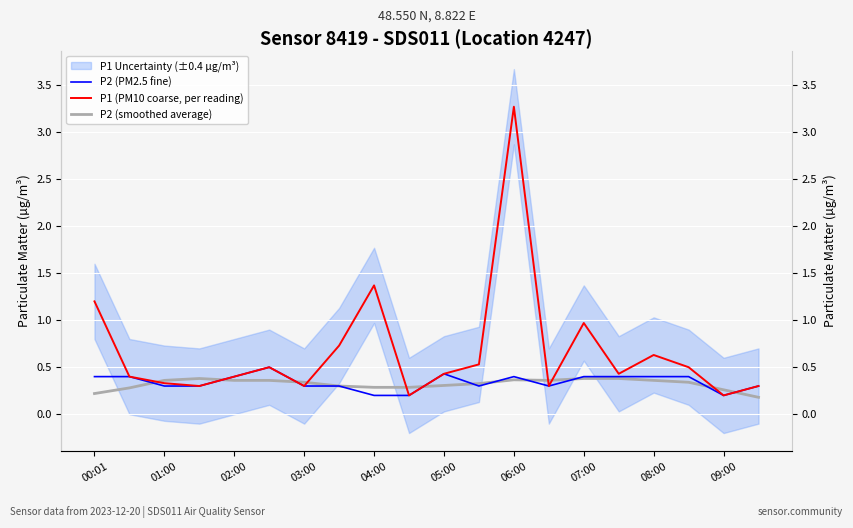

Which series has the widest spread of values?

P1 (PM10 coarse, per reading)